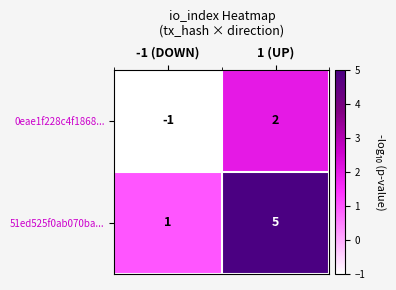

Count the number of categories in the chart.

2